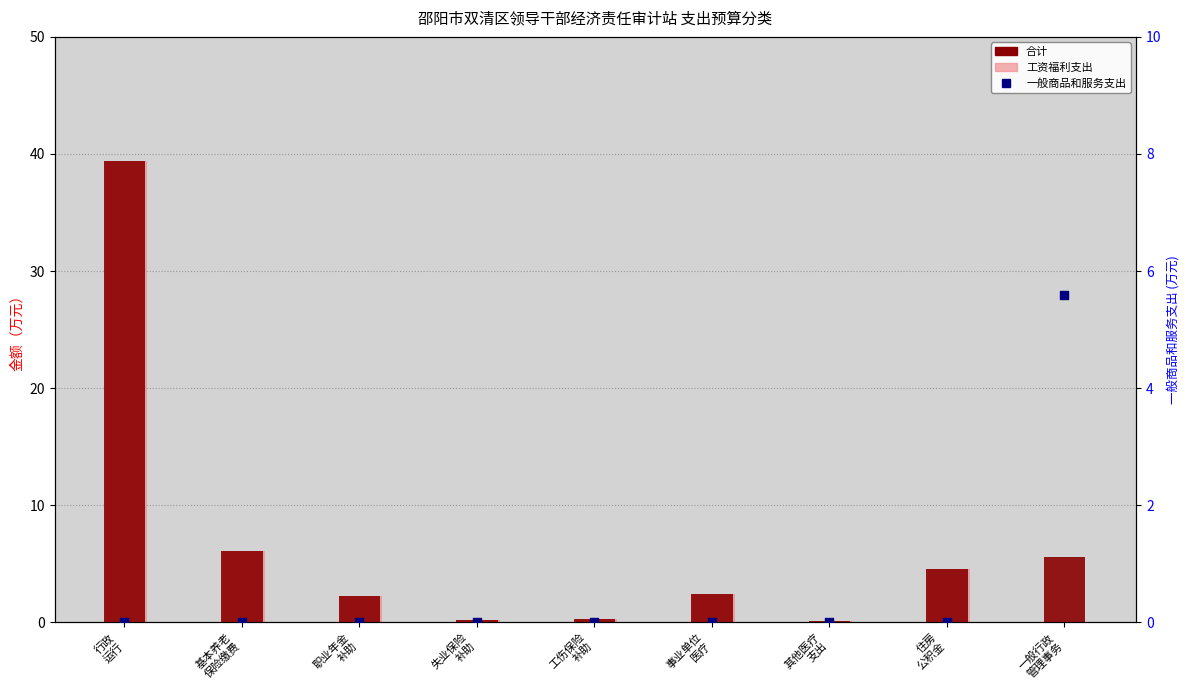

Which series reaches the maximum Y coordinate?

合计（total）